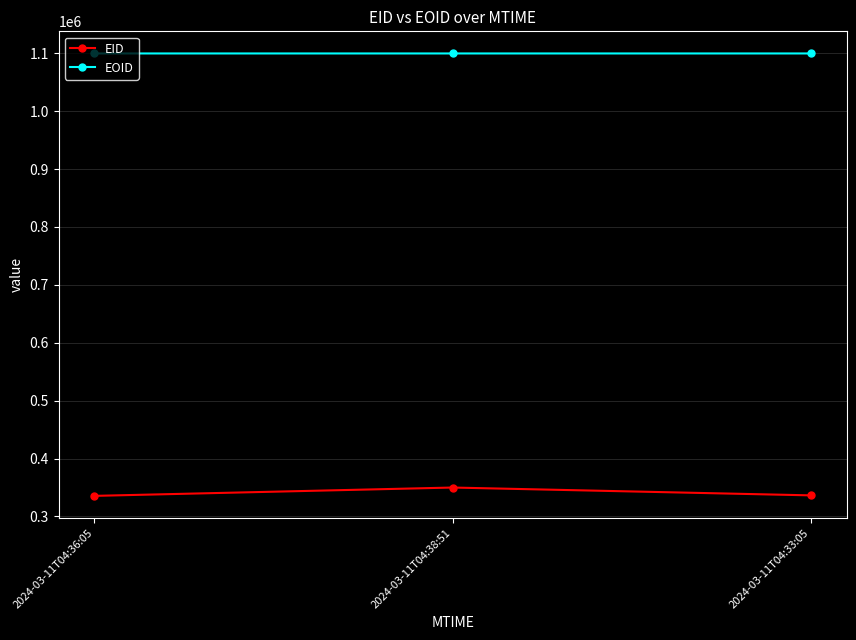

What is the greatest value displayed?

1099605